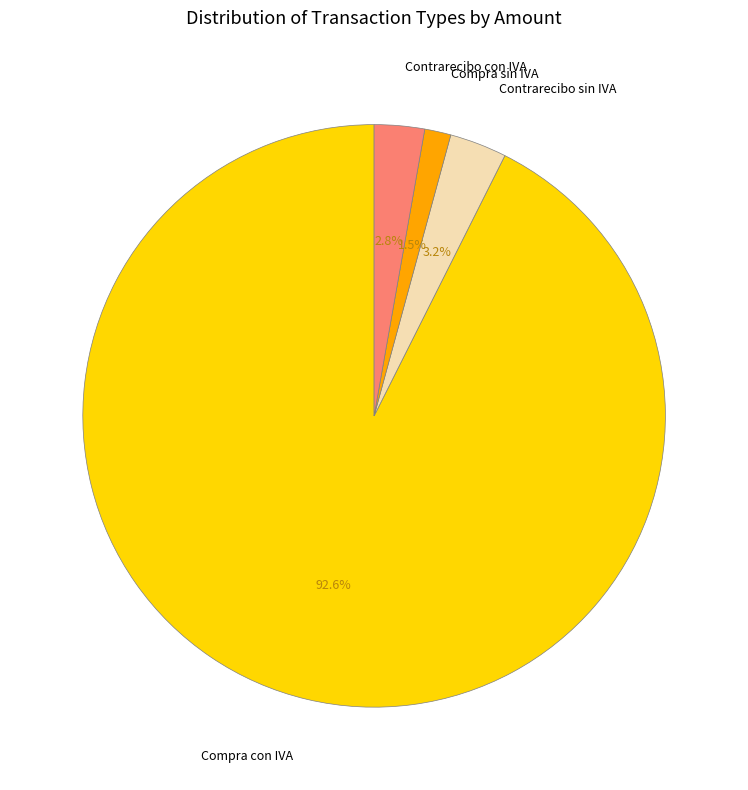

Combined, what portion of the pie is Compra sin IVA and Compra con IVA?

94.0%